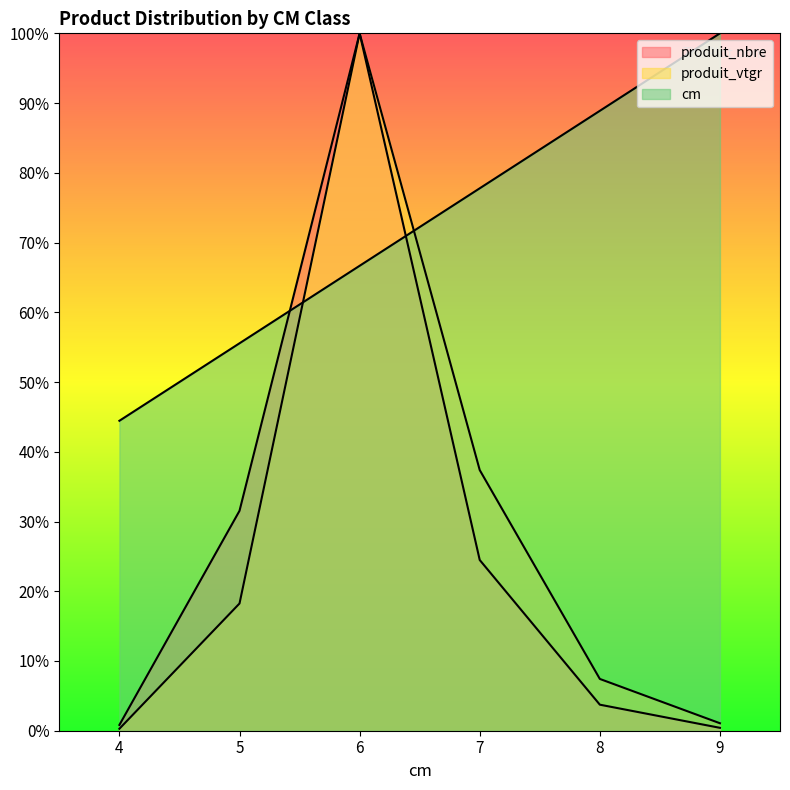

How many data points does each series have?

6